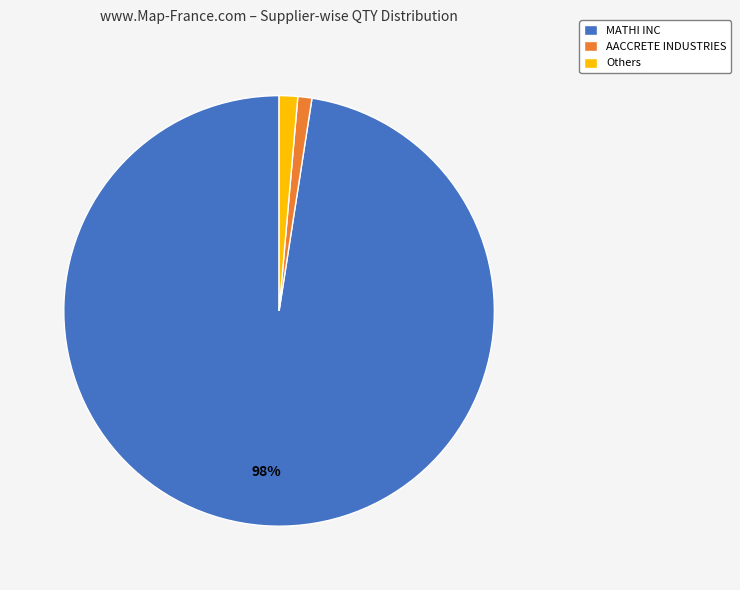

Do AACCRETE INDUSTRIES and Others together represent more than half of the pie?

No